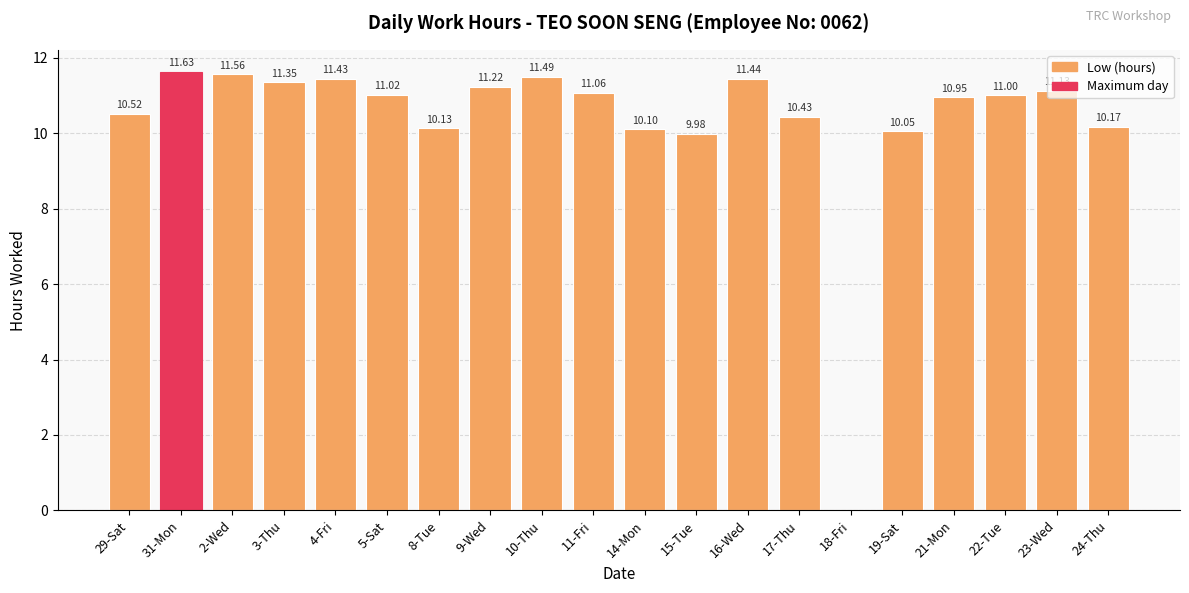

Between 17-Thu and 31-Mon, which is larger?

31-Mon